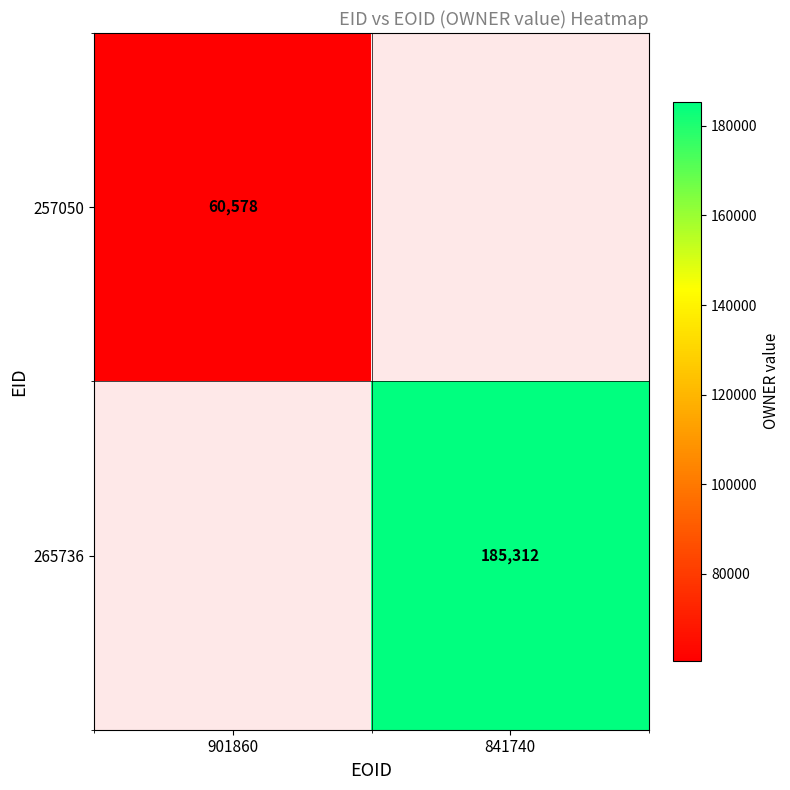

At how many categories does at least one series exceed 164470?

1